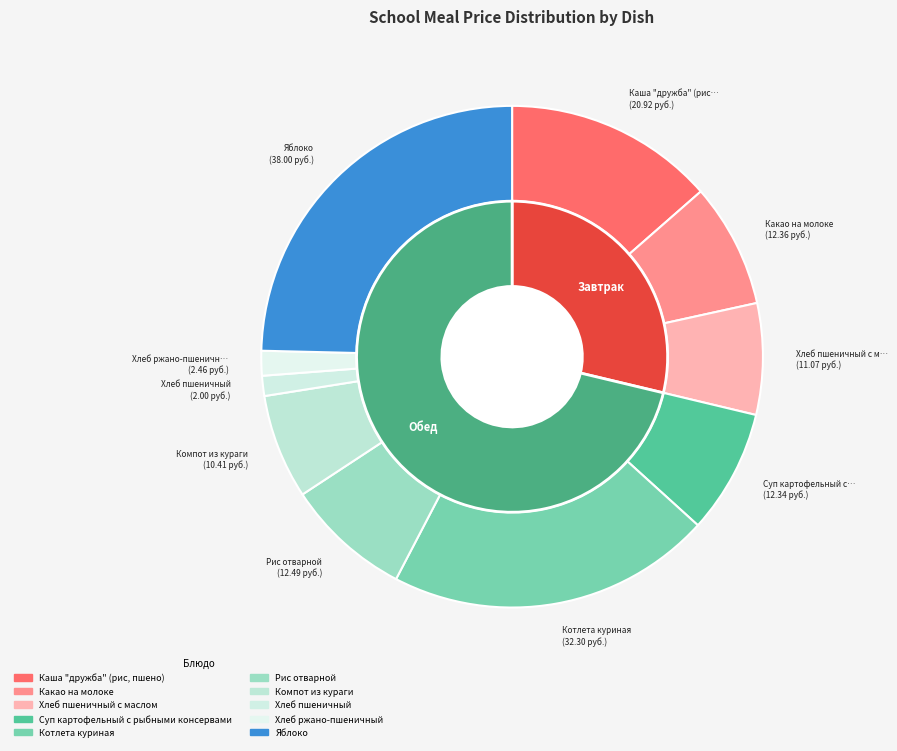

How much of the chart is everything except Каша "дружба" (рис, пшено)?

86.4%